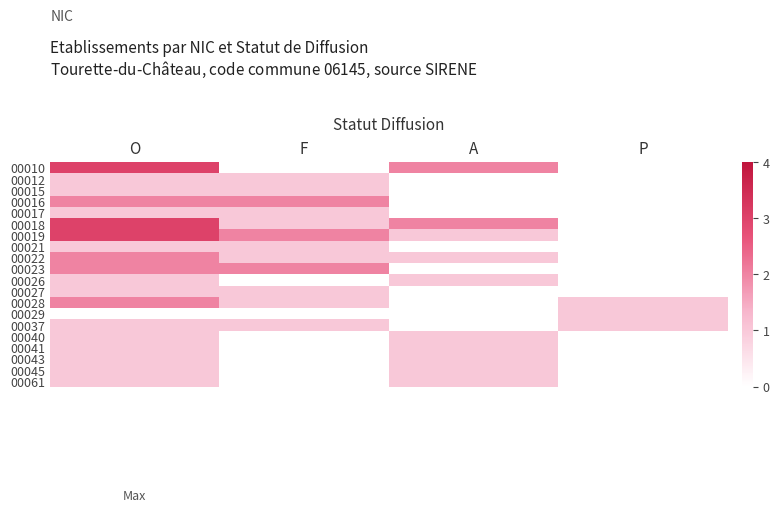

Count the number of data series in this chart.

20